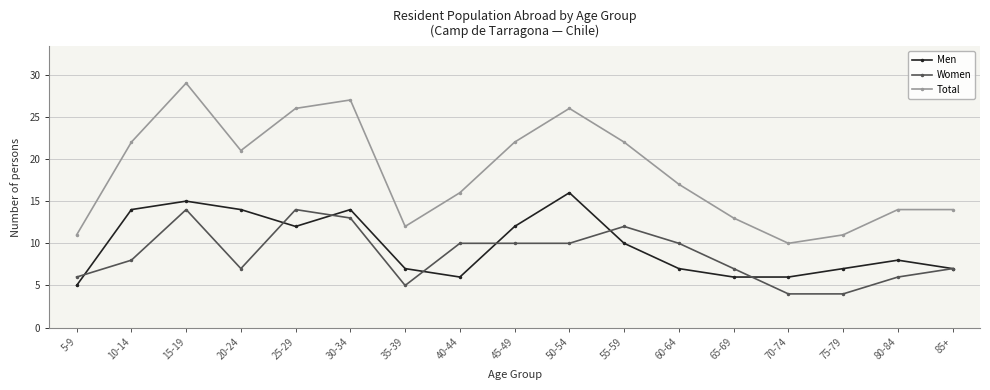

True or false: Men and Total cross at least once.

False